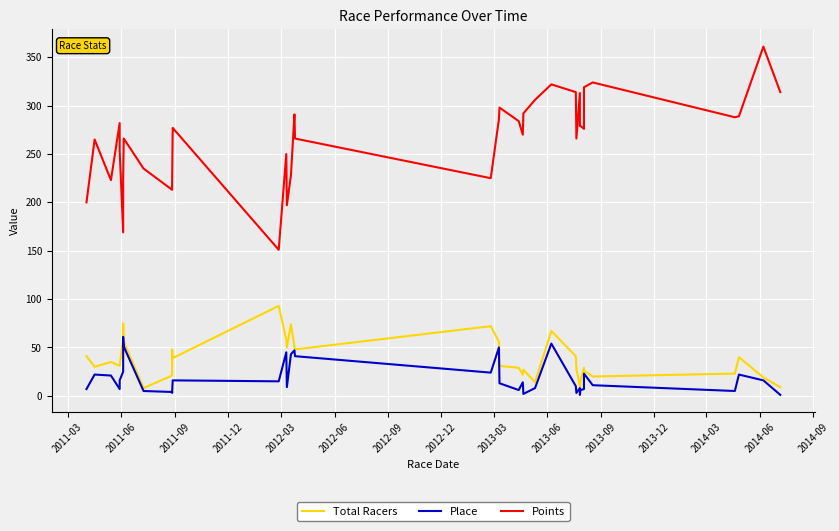

True or false: Points and Total Racers intersect in this chart.

False